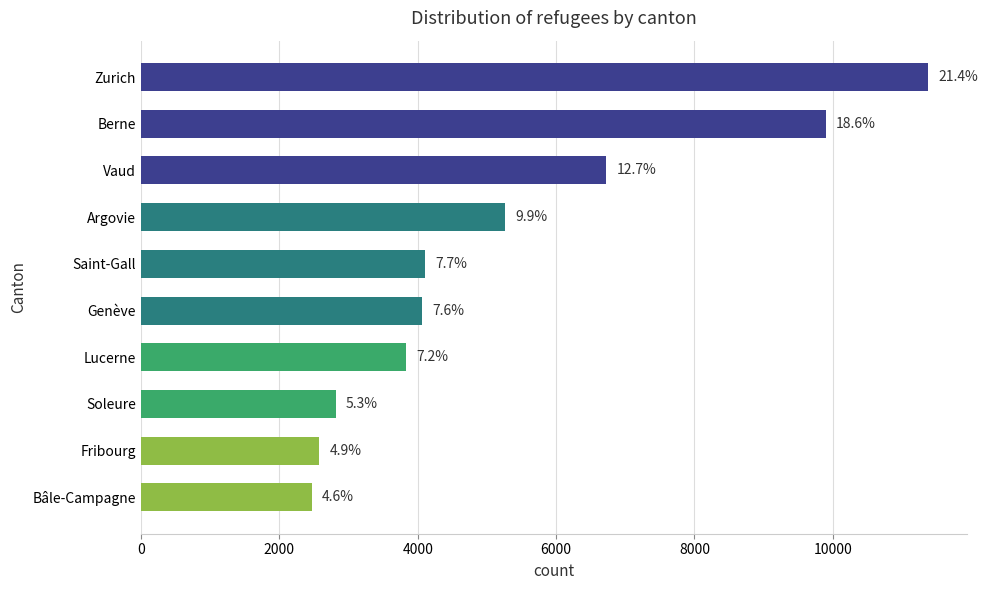

Are the bars horizontal?

Yes